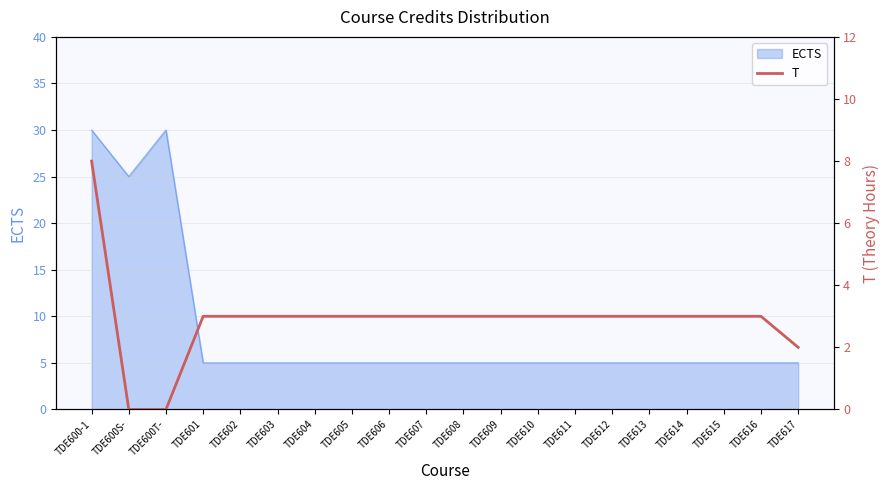

Where is the data nearest to the value 4?

TDE601